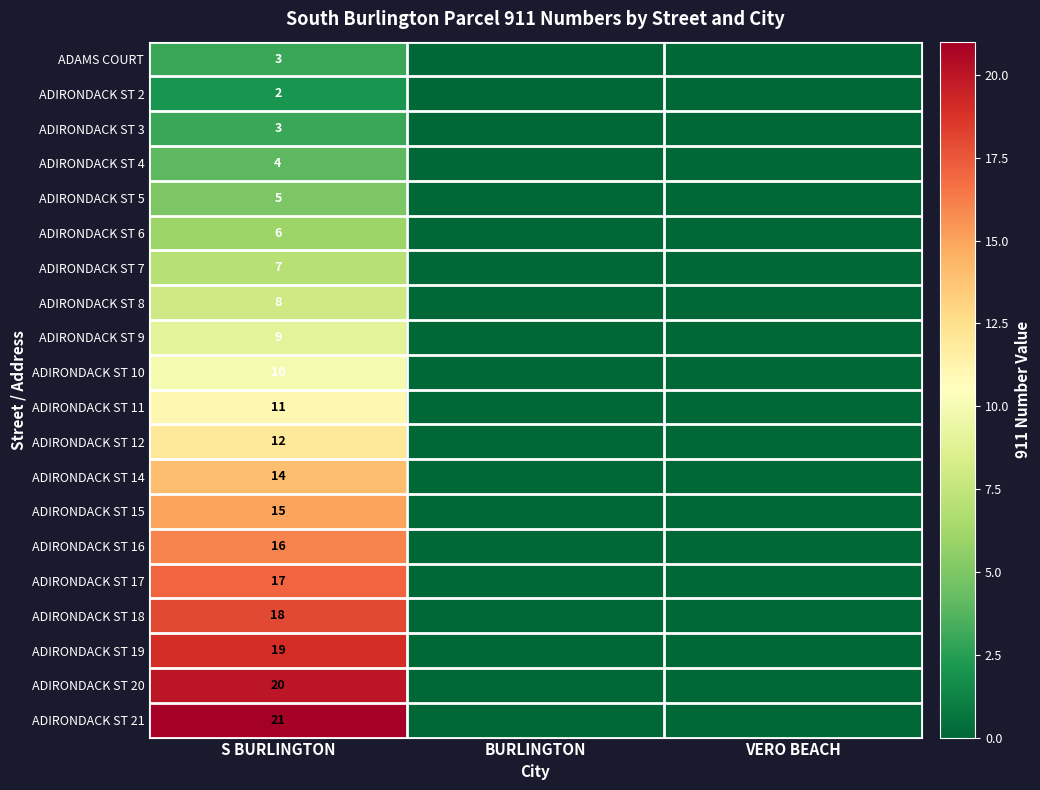

Is it true that ADIRONDACK ST 3 equals -1 at VERO BEACH?

False